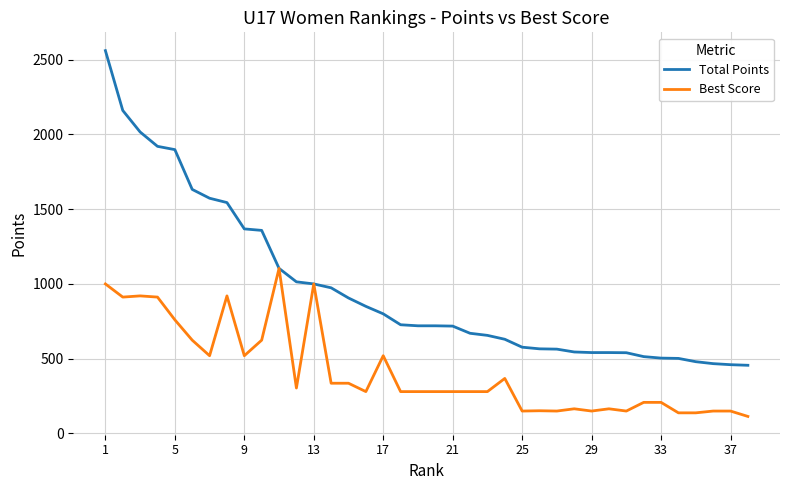

Rank the series by their maximum value, from highest to lowest.

Total Points, Best Score